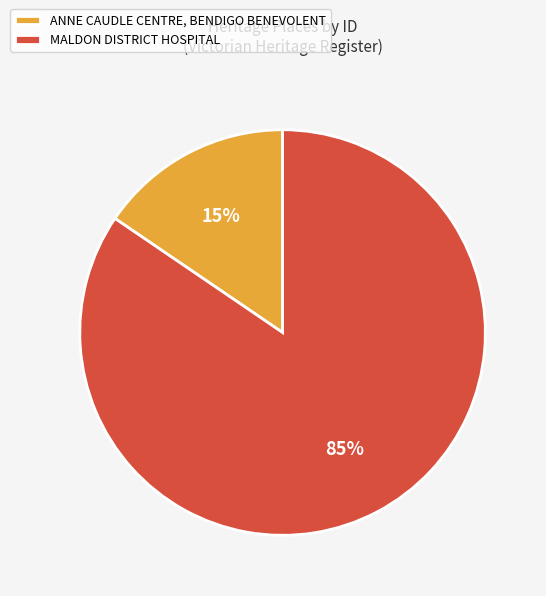

What is the majority slice?

MALDON DISTRICT HOSPITAL